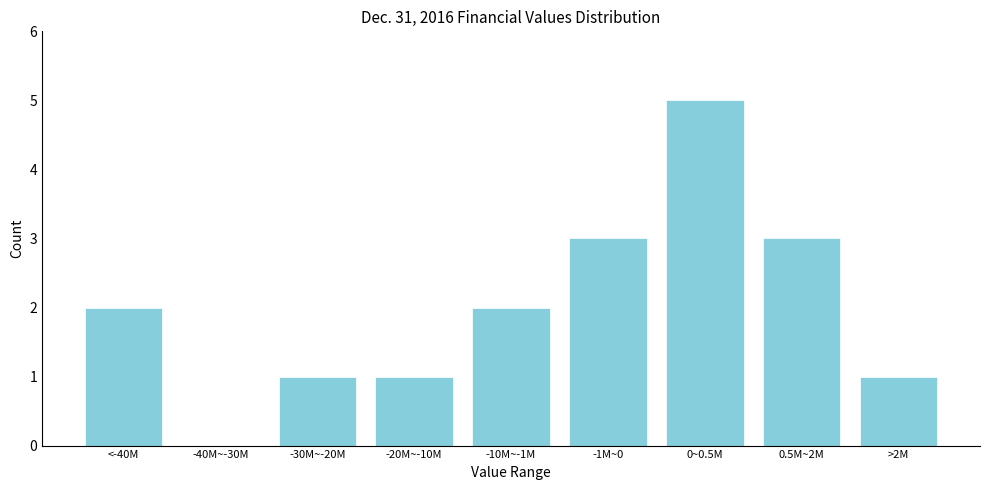

Reading left to right, what are all the values shown in this chart?

<-40M=2	-40M~-30M=0	-30M~-20M=1	-20M~-10M=1	-10M~-1M=2	-1M~0=3	0~0.5M=5	0.5M~2M=3	>2M=1